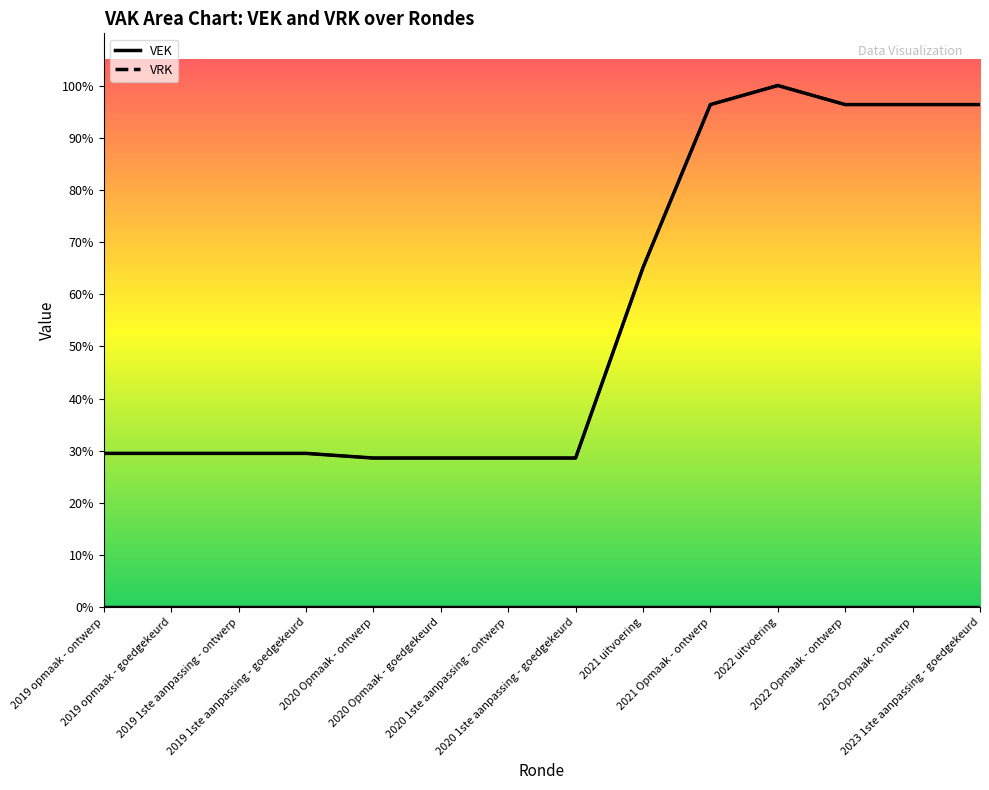

What is the greatest value displayed?

2353